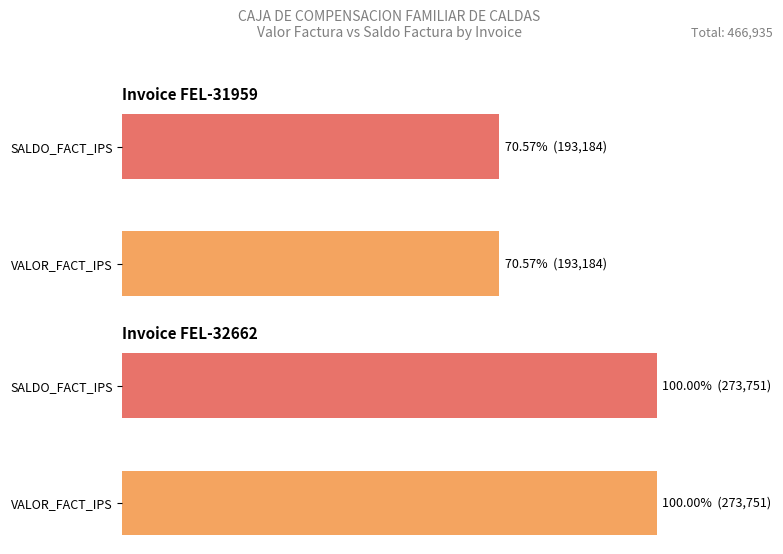

What is the average value of the Invoice 32662 series?

273751